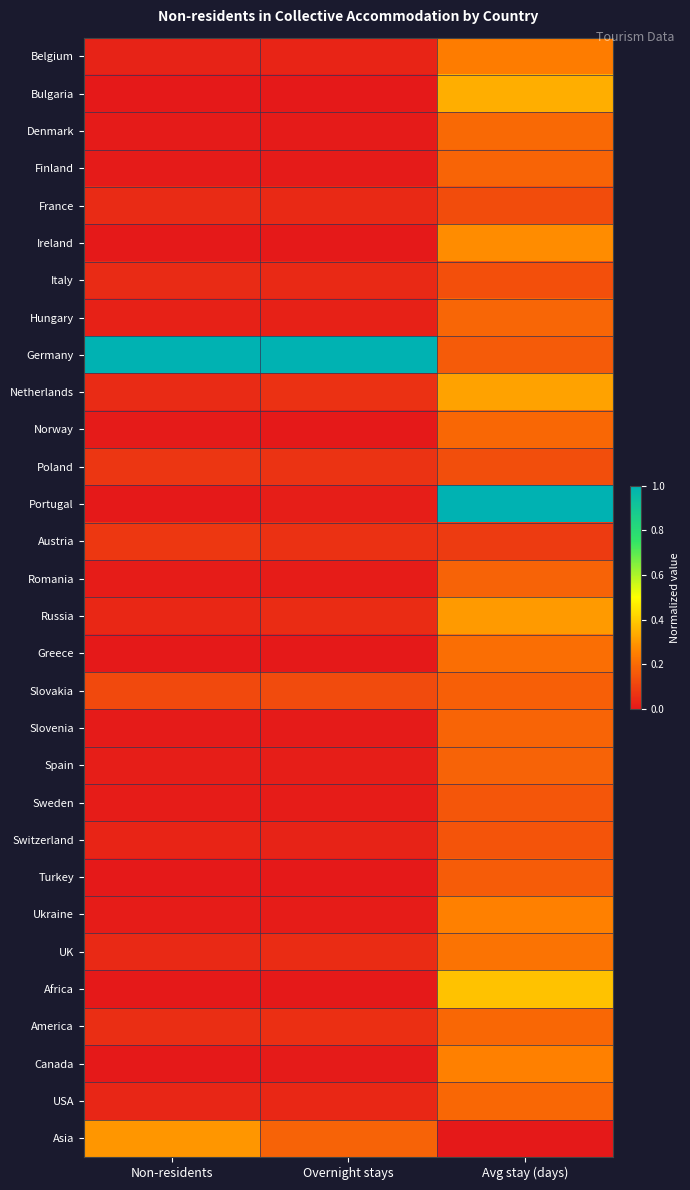

Which series has the widest spread of values?

Portugal